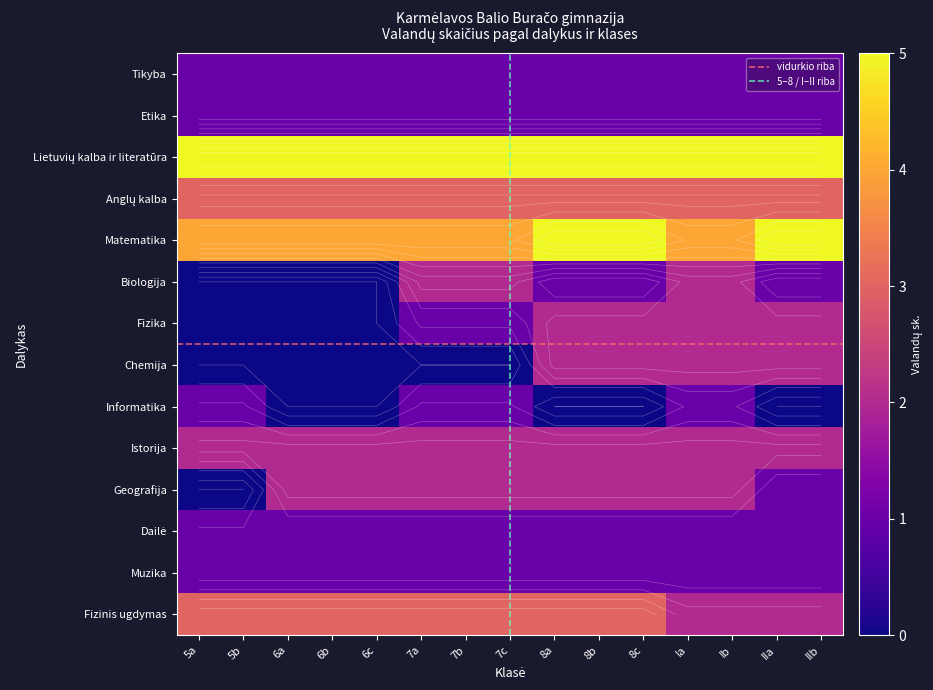

Reading left to right, what are all the values shown in this chart?

Matematika: 5a=4	5b=4	6a=4	6b=4	6c=4	7a=4	7b=4	7c=4	8a=5	8b=5	8c=5	Ia=4	Ib=4	IIa=5	IIb=5
Biologija: 5a=0	5b=0	6a=0	6b=0	6c=0	7a=2	7b=2	7c=2	8a=1	8b=1	8c=1	Ia=2	Ib=2	IIa=1	IIb=1
Fizika: 5a=0	5b=0	6a=0	6b=0	6c=0	7a=1	7b=1	7c=1	8a=2	8b=2	8c=2	Ia=2	Ib=2	IIa=2	IIb=2
Chemija: 5a=0	5b=0	6a=0	6b=0	6c=0	7a=0	7b=0	7c=0	8a=2	8b=2	8c=2	Ia=2	Ib=2	IIa=2	IIb=2
Informatika: 5a=1	5b=1	6a=0	6b=0	6c=0	7a=1	7b=1	7c=1	8a=0	8b=0	8c=0	Ia=1	Ib=1	IIa=0	IIb=0
Geografija: 5a=0	5b=0	6a=2	6b=2	6c=2	7a=2	7b=2	7c=2	8a=2	8b=2	8c=2	Ia=2	Ib=2	IIa=1	IIb=1
Fizinis ugdymas: 5a=3	5b=3	6a=3	6b=3	6c=3	7a=3	7b=3	7c=3	8a=3	8b=3	8c=3	Ia=2	Ib=2	IIa=2	IIb=2